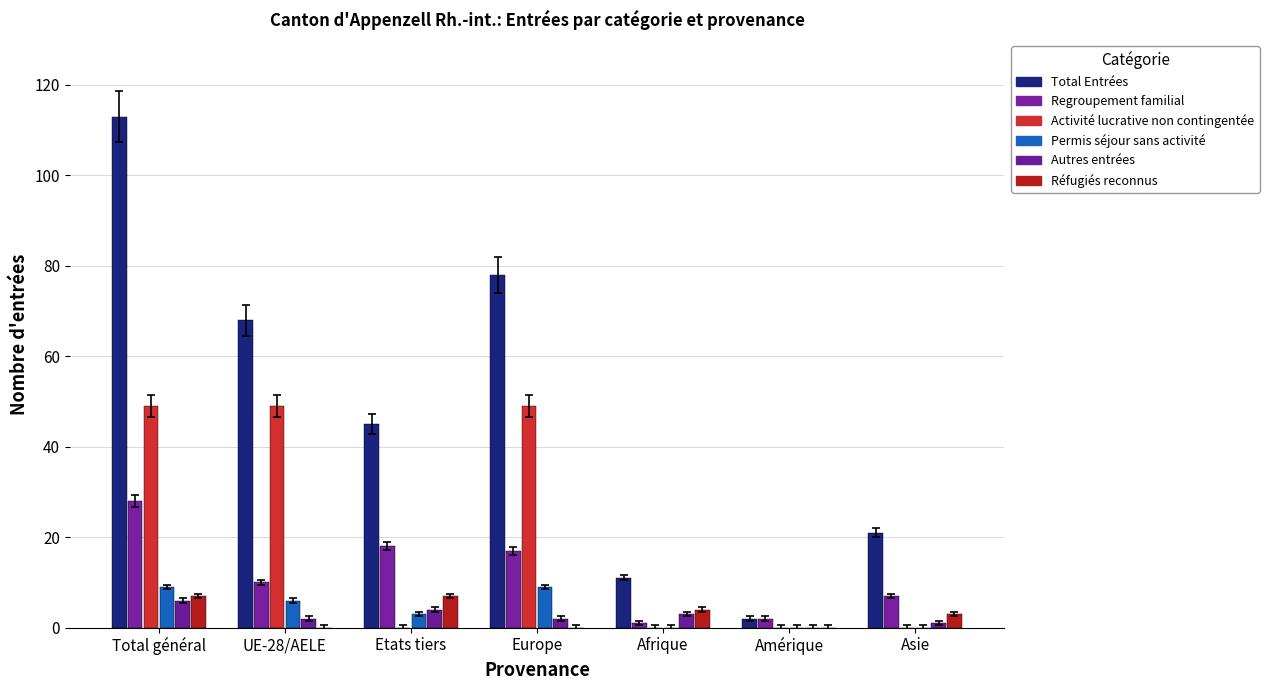

What is the maximum value for Total Entrées?

113